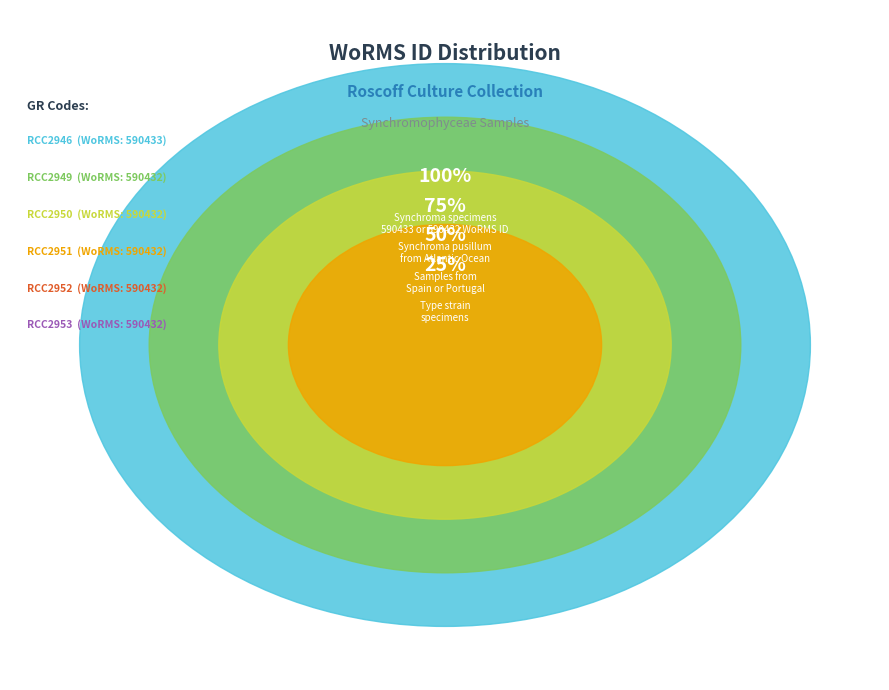

Combined, do RCC2951 and RCC2950 account for over 50%?

No